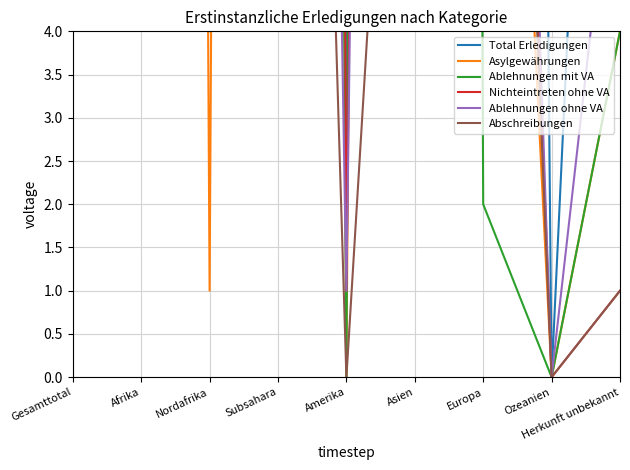

At how many categories does at least one series exceed 16?

7